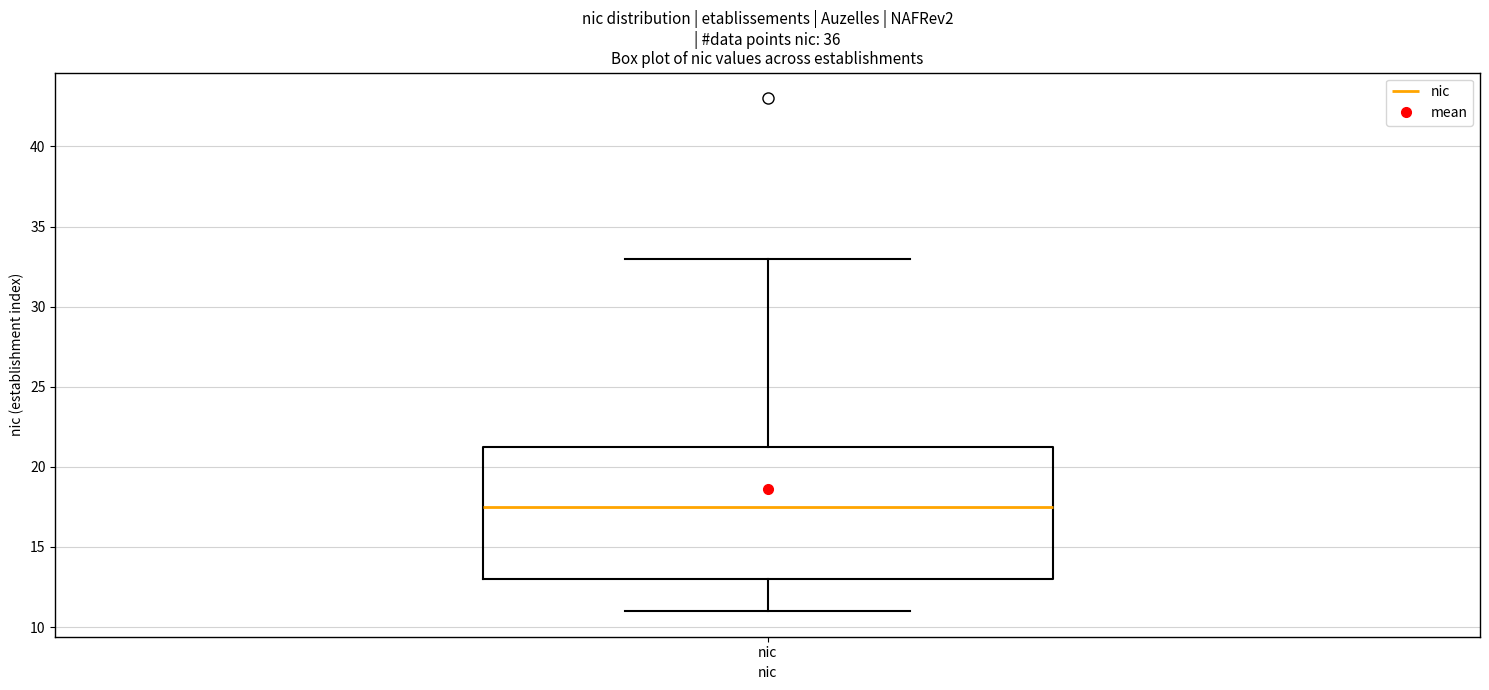

Transcribe this box plot: give where the median line is, the range the box spans, and where the two whiskers end, as read against the y-axis. The values are not printed on the chart, so give them approximately, as read against the axis.

median 17.5, box 13.0 to 21.5, whiskers 11.0 to 33.0